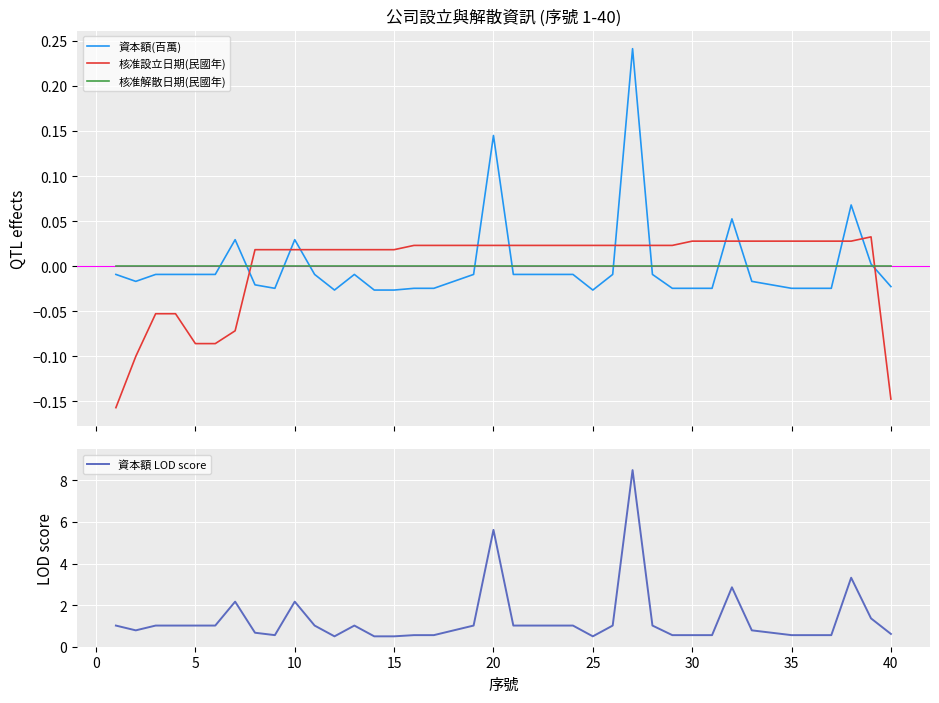

True or false: 資本額 LOD score has more than 1 points higher than both neighbors.

True